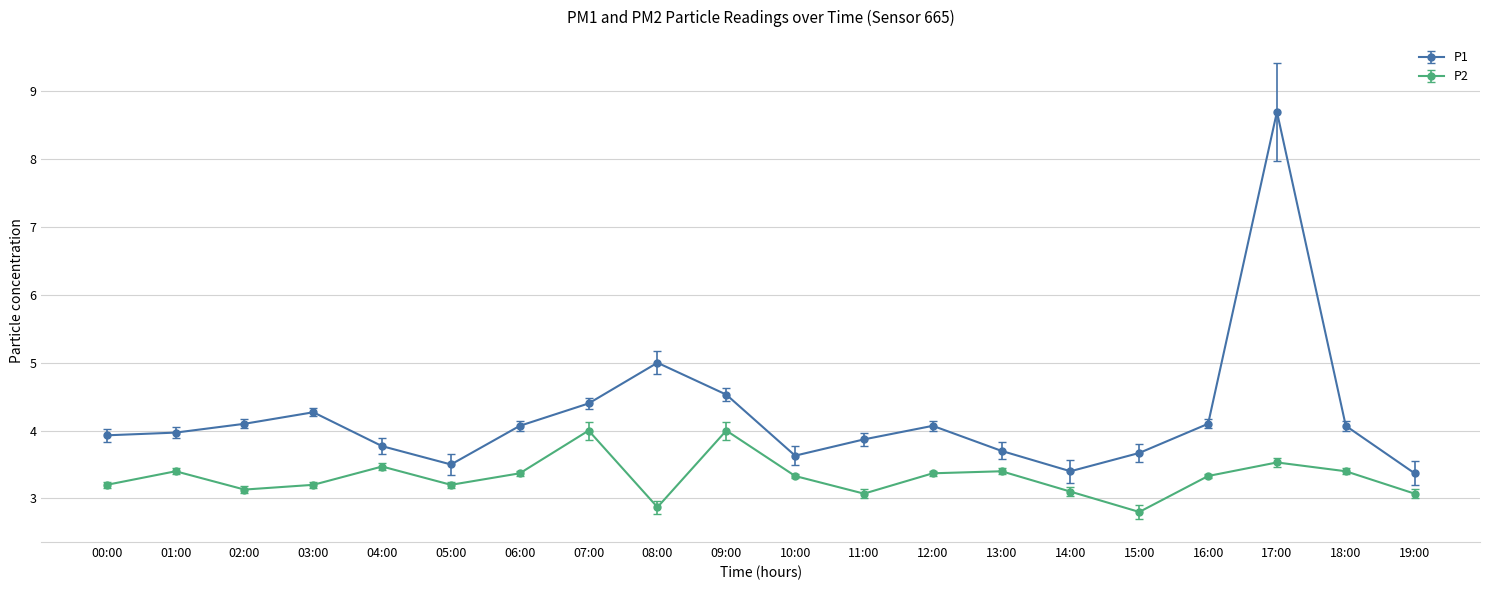

List the series in order of their peak value, highest first.

P1, P2